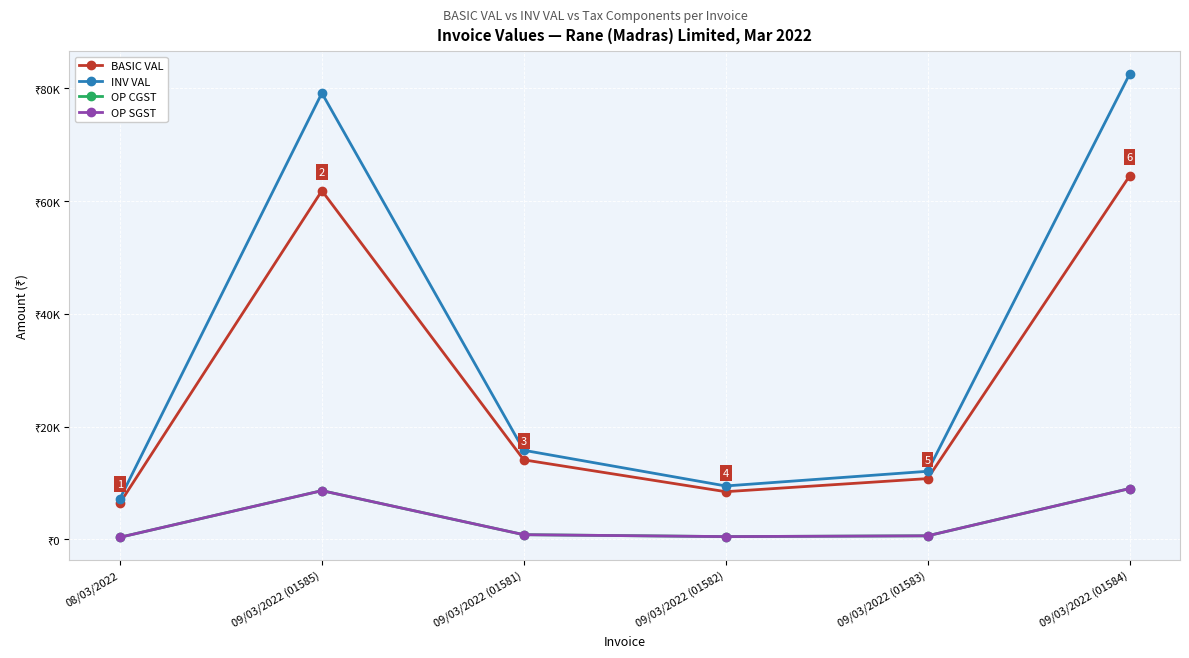

In BASIC VAL, how many points are higher than both neighbors (excluding endpoints)?

1